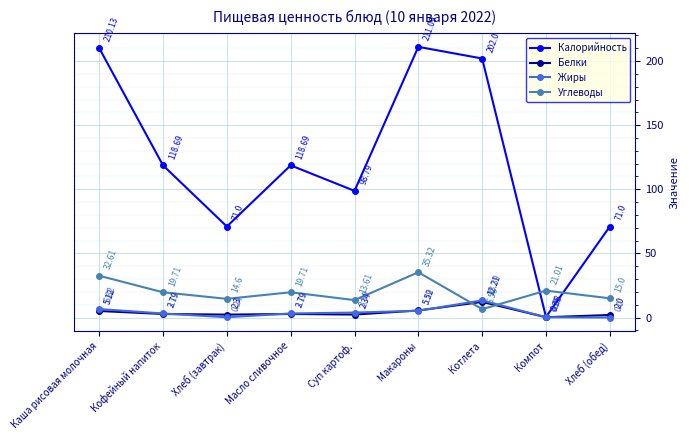

At which category does the chart reach its minimum across all series?

Хлеб (обед)